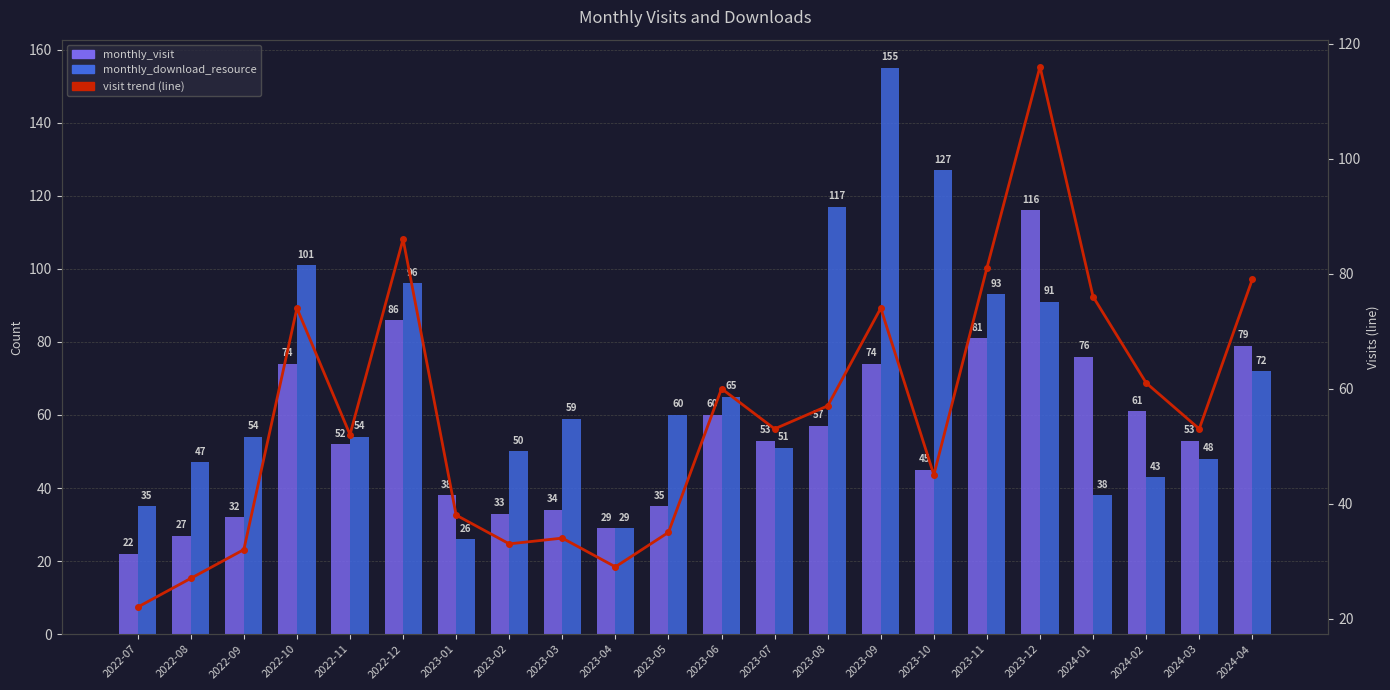

Reading left to right, extract all data points from this chart.

monthly_visit: 2022-07=22	2022-08=27	2022-09=32	2022-10=74	2022-11=52	2022-12=86	2023-01=38	2023-02=33	2023-03=34	2023-04=29	2023-05=35	2023-06=60	2023-07=53	2023-08=57	2023-09=74	2023-10=45	2023-11=81	2023-12=116	2024-01=76	2024-02=61	2024-03=53	2024-04=79
monthly_download_resource: 2022-07=35	2022-08=47	2022-09=54	2022-10=101	2022-11=54	2022-12=96	2023-01=26	2023-02=50	2023-03=59	2023-04=29	2023-05=60	2023-06=65	2023-07=51	2023-08=117	2023-09=155	2023-10=127	2023-11=93	2023-12=91	2024-01=38	2024-02=43	2024-03=48	2024-04=72
visit trend: 2022-07=22	2022-08=27	2022-09=32	2022-10=74	2022-11=52	2022-12=86	2023-01=38	2023-02=33	2023-03=34	2023-04=29	2023-05=35	2023-06=60	2023-07=53	2023-08=57	2023-09=74	2023-10=45	2023-11=81	2023-12=116	2024-01=76	2024-02=61	2024-03=53	2024-04=79